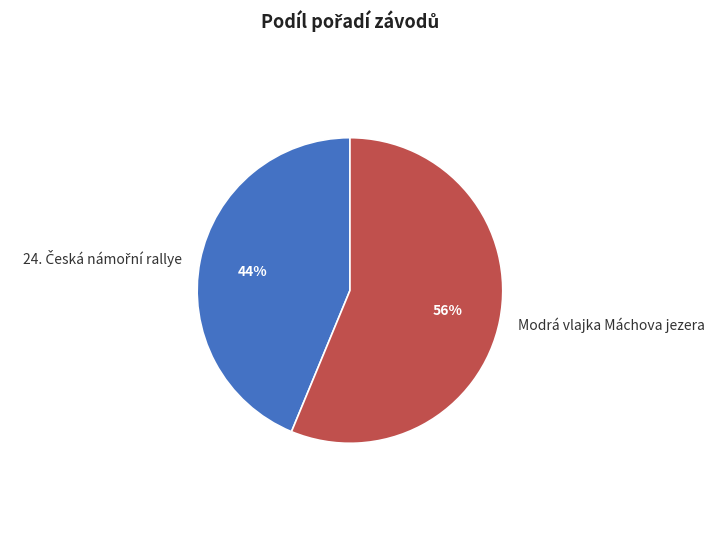

True or false: Modrá vlajka Máchova jezera accounts for 48% of the total.

False